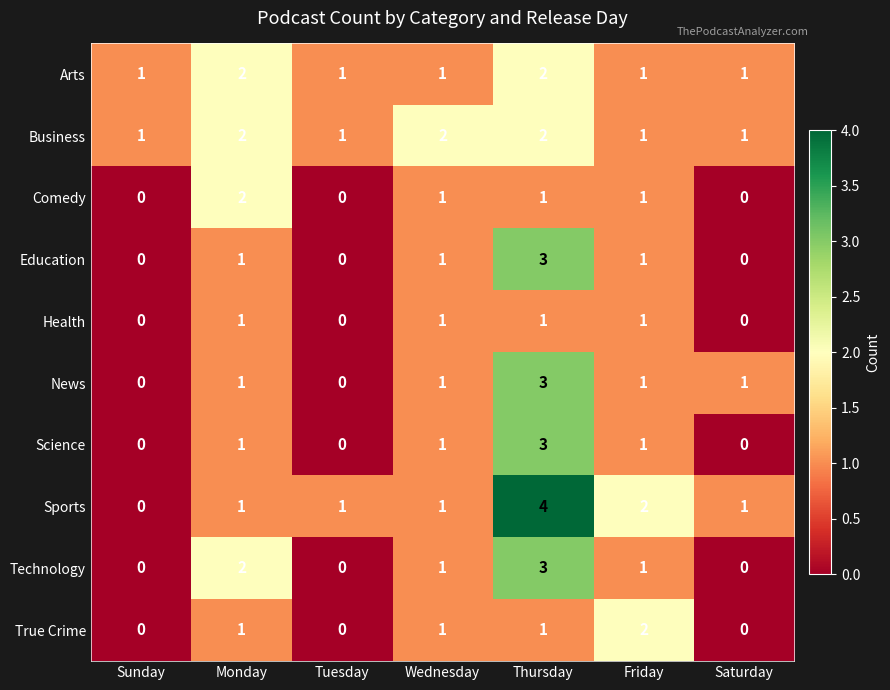

Which category has the highest value in the True Crime series?

Friday